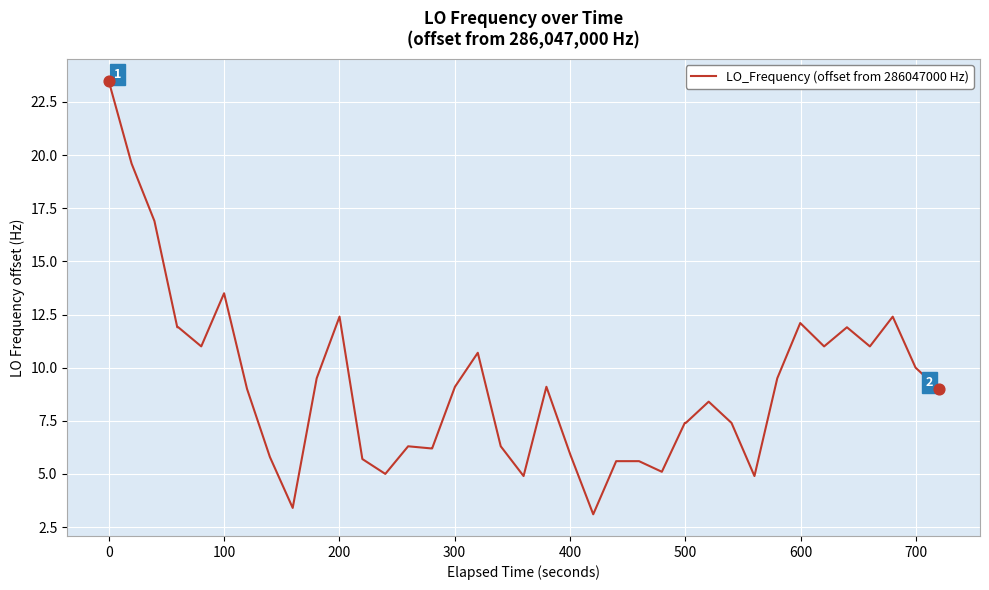

What is the maximum value shown in the chart?

23.5